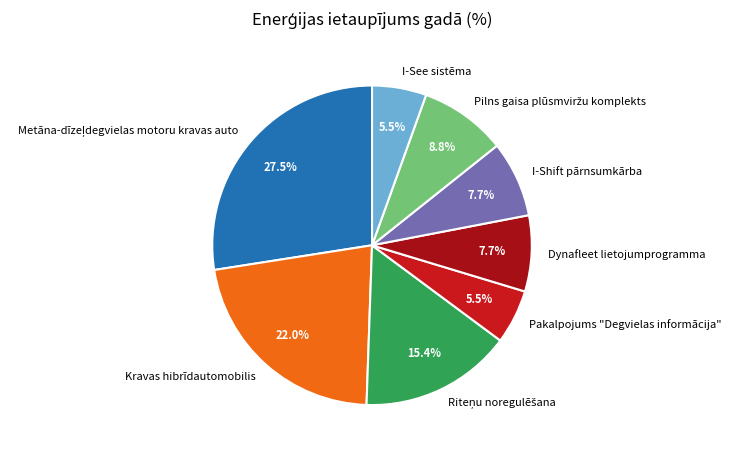

Is the sum of I-Shift pārnsumkārba and Dynafleet lietojumprogramma greater than half?

No